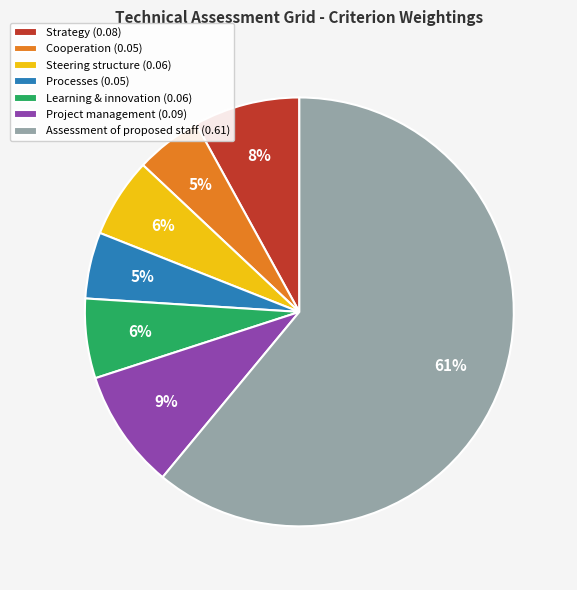

To the nearest percent, what portion does Project management (0.09) represent?

9%